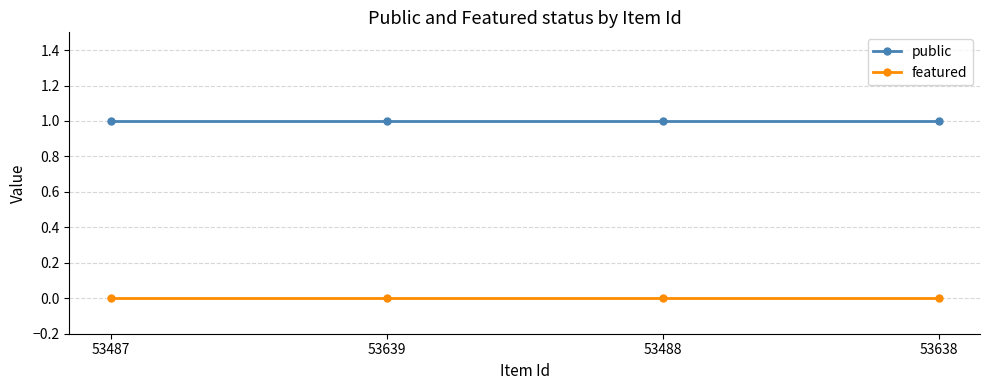

True or false: featured and public intersect in this chart.

False